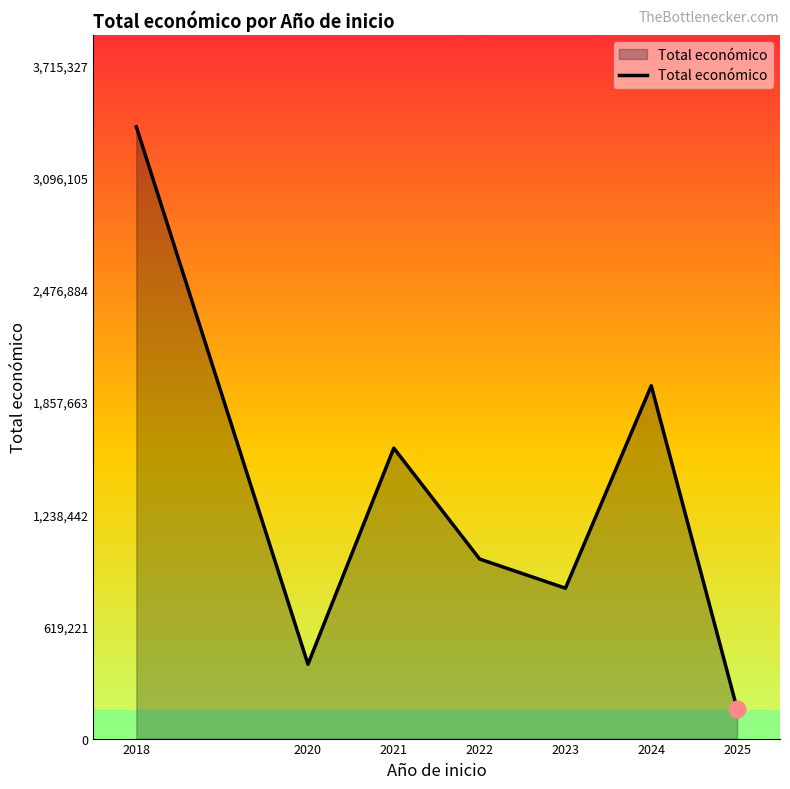

What is the difference between the maximum and minimum values?

3212258